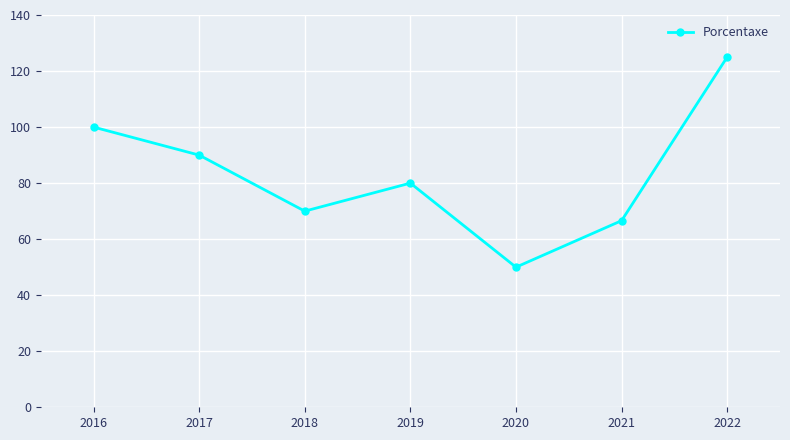

Which category has the highest value across all series?

2022